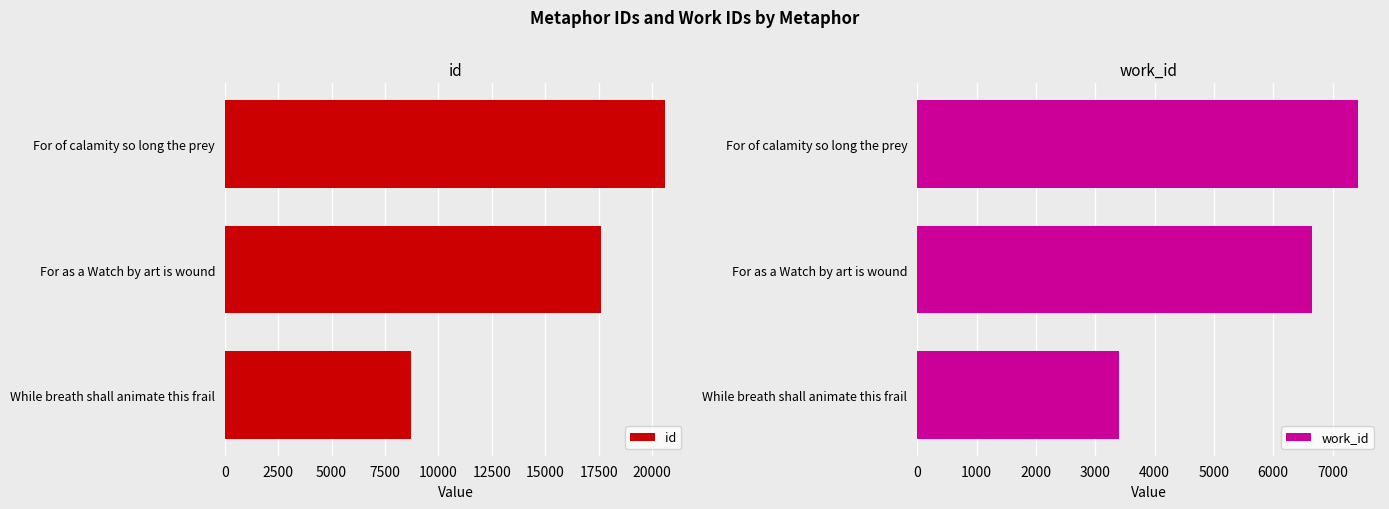

The work_id series shows 3408 at While breath shall animate this frail. True or false?

True